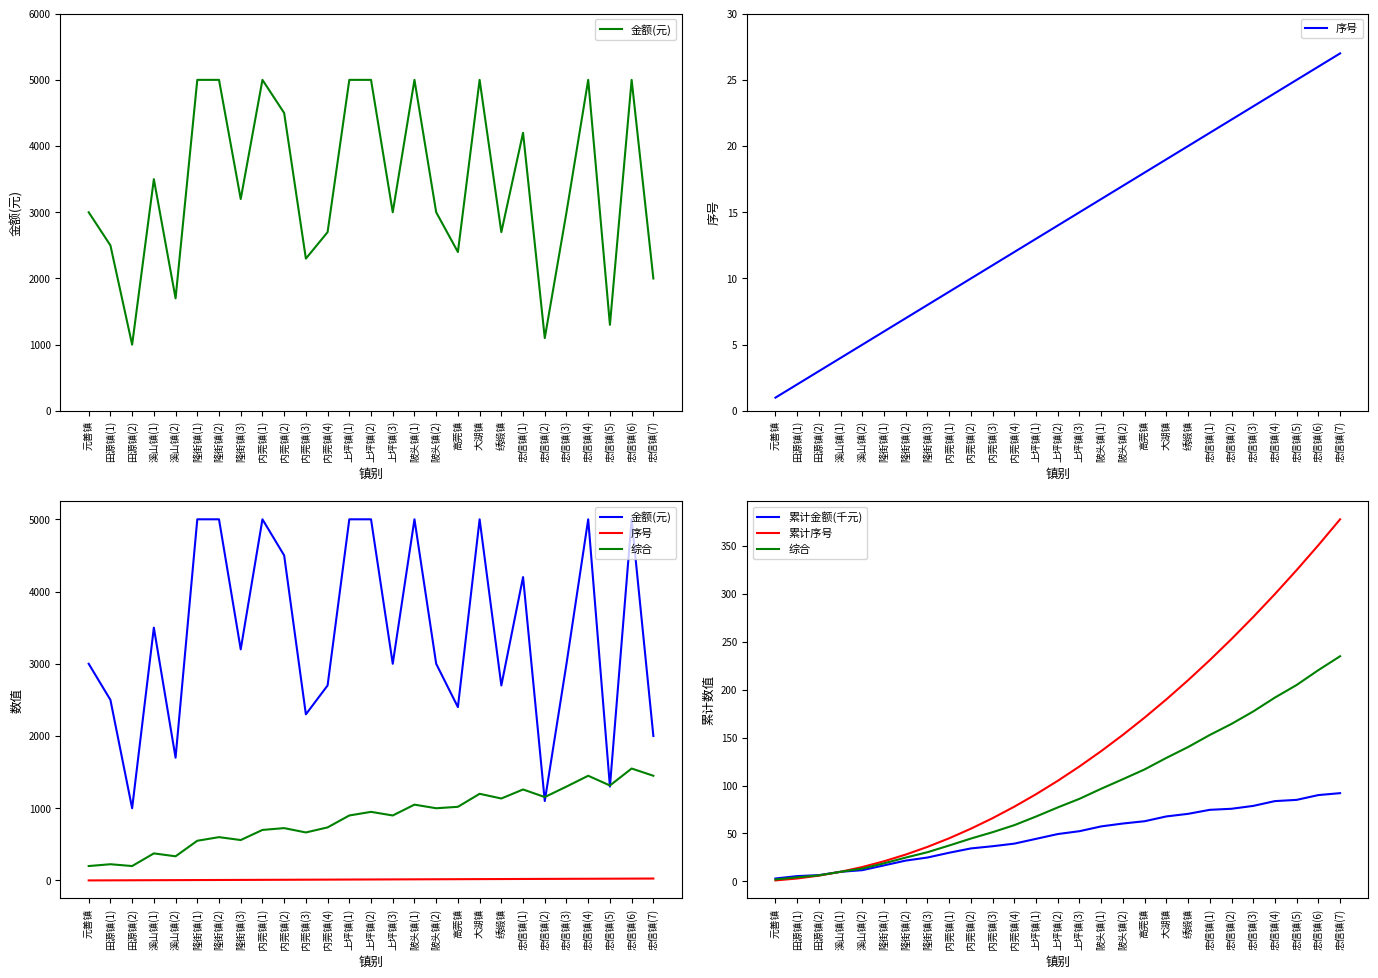

Reading right to left, extract all data points from this chart.

金额(元): 2000.0	5000.0	1300.0	5000.0	3000.0	1100.0	4200.0	2700.0	5000.0	2400.0	3000.0	5000.0	3000.0	5000.0	5000.0	2700.0	2300.0	4500.0	5000.0	3200.0	5000.0	5000.0	1700.0	3500.0	1000.0	2500.0	3000.0
序号: 27.0	26.0	25.0	24.0	23.0	22.0	21.0	20.0	19.0	18.0	17.0	16.0	15.0	14.0	13.0	12.0	11.0	10.0	9.0	8.0	7.0	6.0	5.0	4.0	3.0	2.0	1.0
综合: 235.1	220.6	205.1	191.9	177.4	164.4	152.8	140.2	128.9	116.9	106.7	96.7	86.2	77.2	67.7	58.7	51.4	44.7	37.5	30.4	24.9	18.9	13.3	10.0	6.2	4.2	2.0
累计金额(千元): 92.1	90.1	85.1	83.8	78.8	75.8	74.7	70.5	67.8	62.8	60.4	57.4	52.4	49.4	44.4	39.4	36.7	34.4	29.9	24.9	21.7	16.7	11.7	10.0	6.5	5.5	3.0
累计序号: 378.0	351.0	325.0	300.0	276.0	253.0	231.0	210.0	190.0	171.0	153.0	136.0	120.0	105.0	91.0	78.0	66.0	55.0	45.0	36.0	28.0	21.0	15.0	10.0	6.0	3.0	1.0